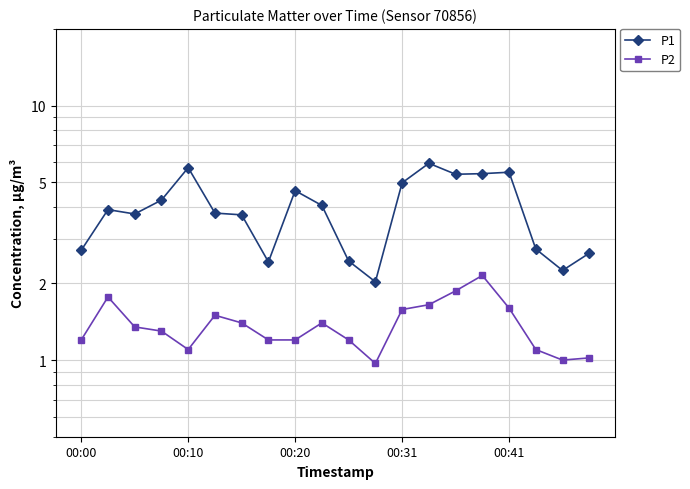

True or false: P1 and P2 cross at least once.

False